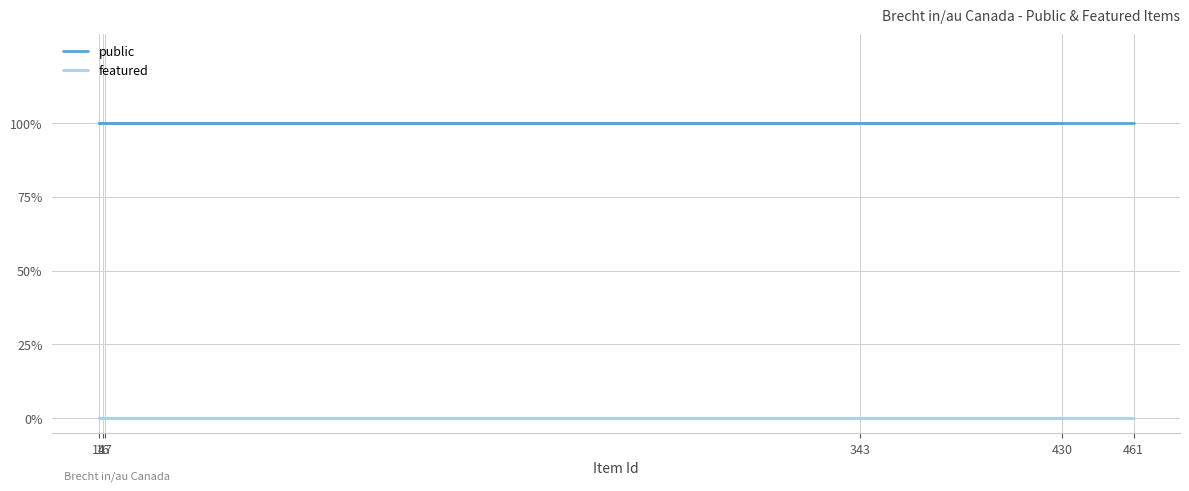

Rank the series by their average value, from lowest to highest.

featured, public